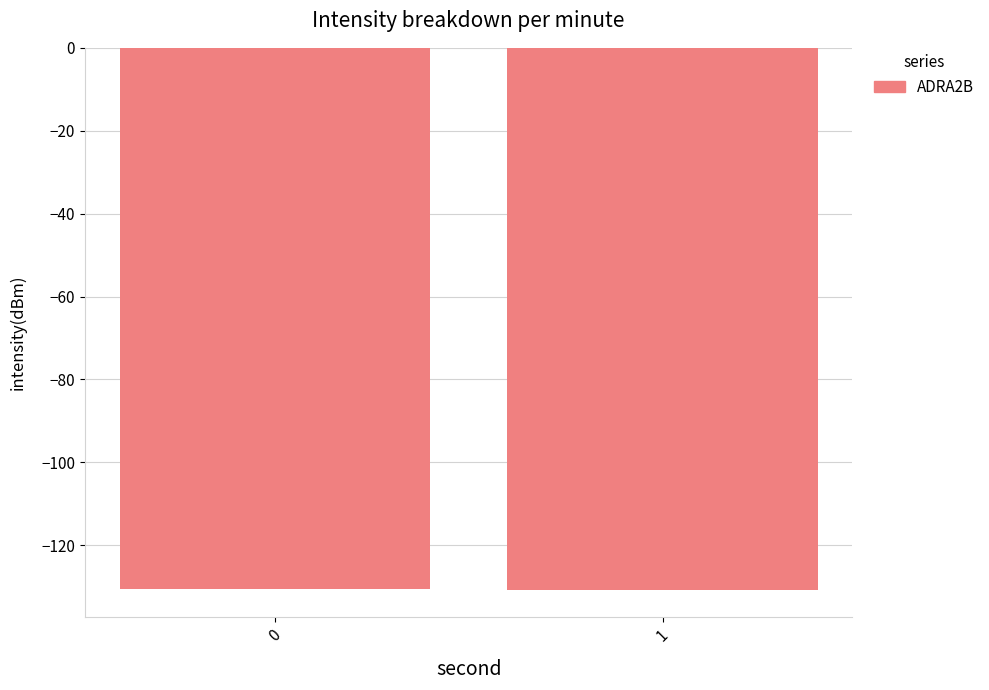

What is the difference between the maximum and minimum values?

0.3